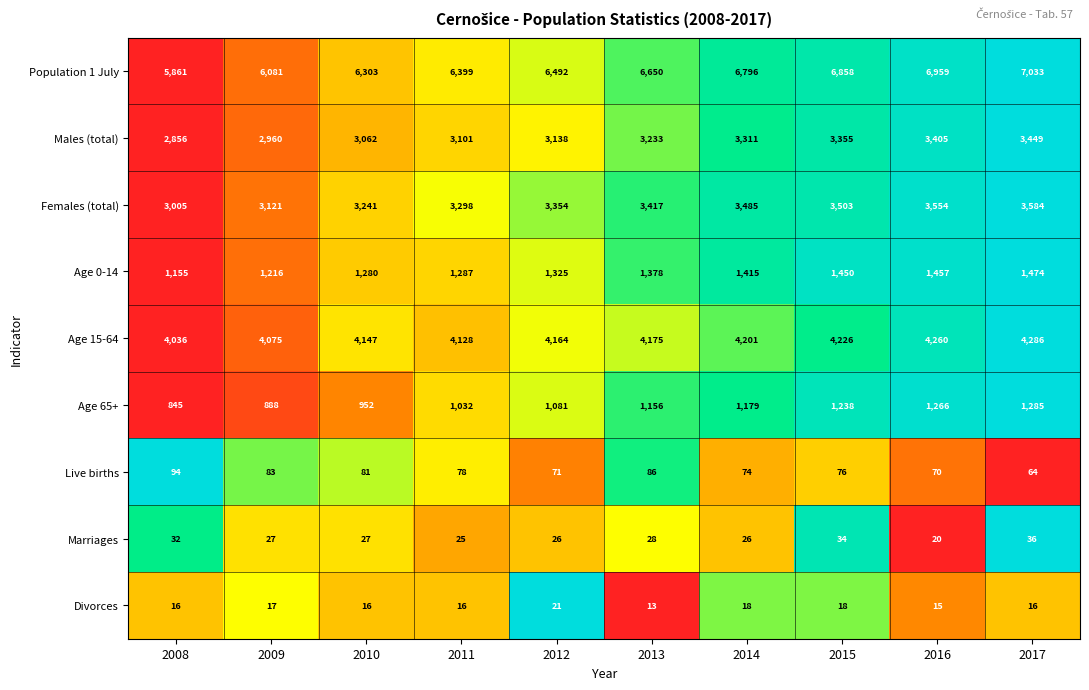

At which category does the chart reach its minimum across all series?

2013